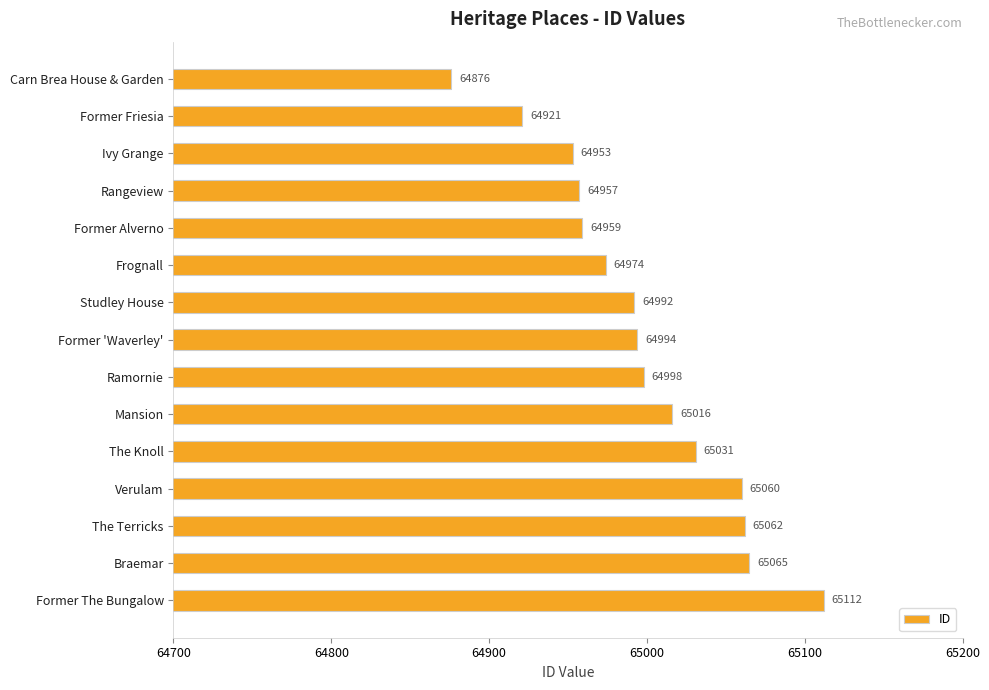

Reading top to bottom, what are all the values shown in this chart?

Carn Brea House & Garden=64876	Former Friesia=64921	Ivy Grange=64953	Rangeview=64957	Former Alverno=64959	Frognall=64974	Studley House=64992	Former 'Waverley'=64994	Ramornie=64998	Mansion=65016	The Knoll=65031	Verulam=65060	The Terricks=65062	Braemar=65065	Former The Bungalow=65112